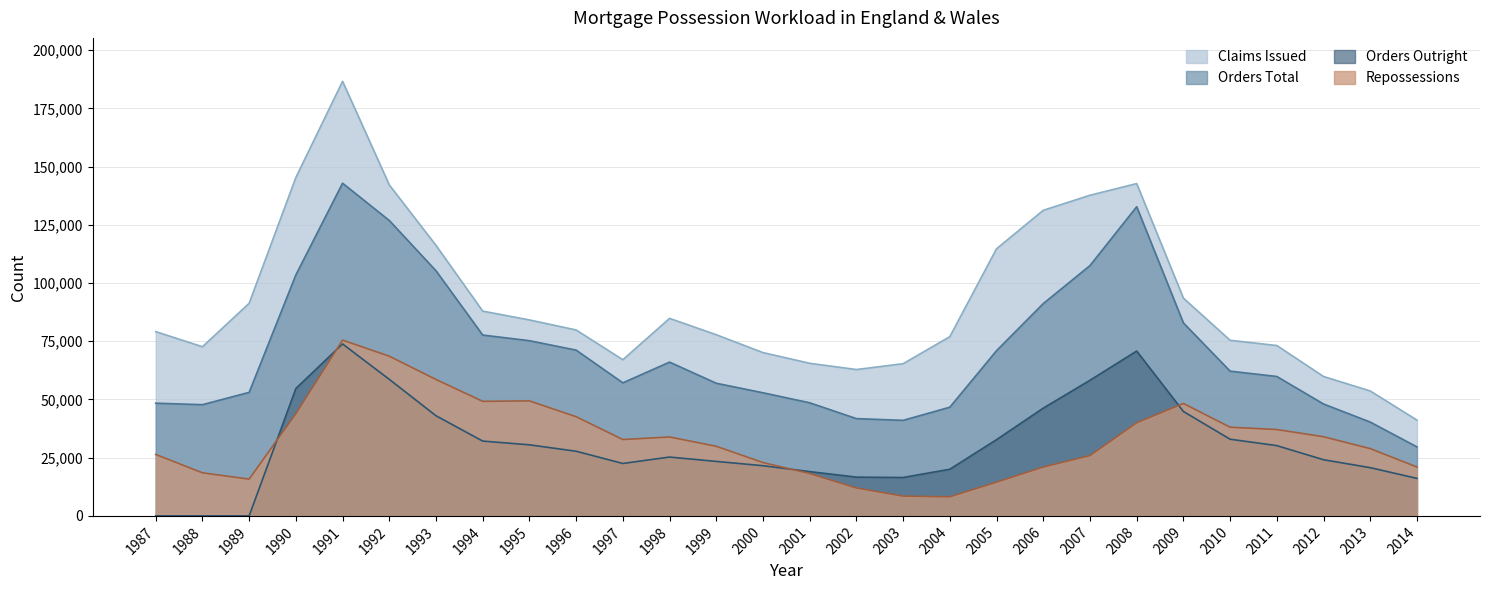

How many distinct data groups are displayed?

4